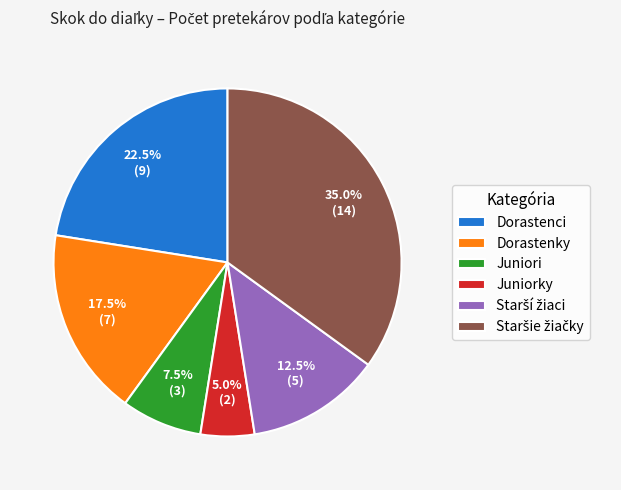

What is the smallest slice in the pie chart?

Juniorky